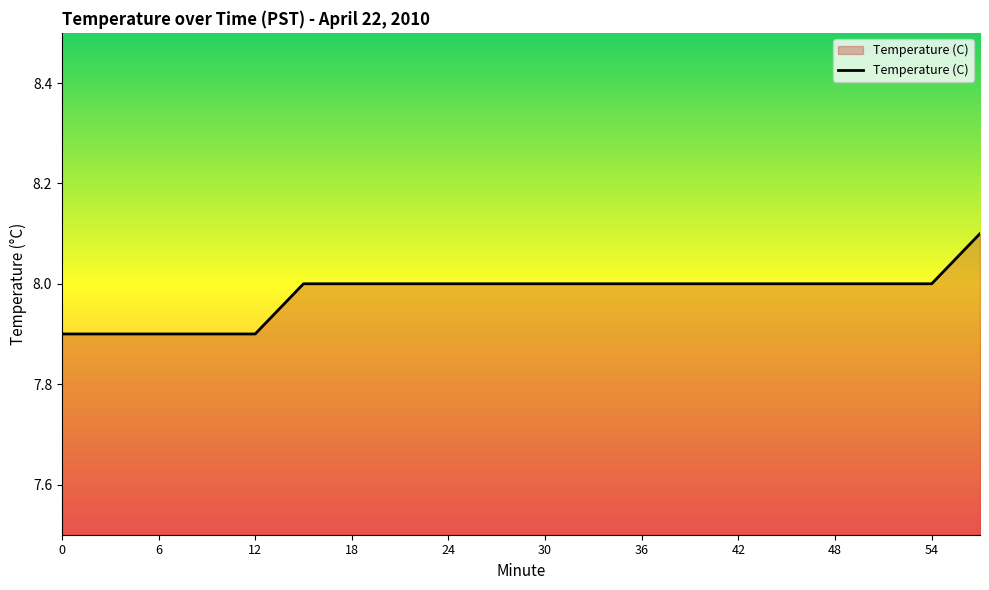

How many lines are shown in the chart?

1